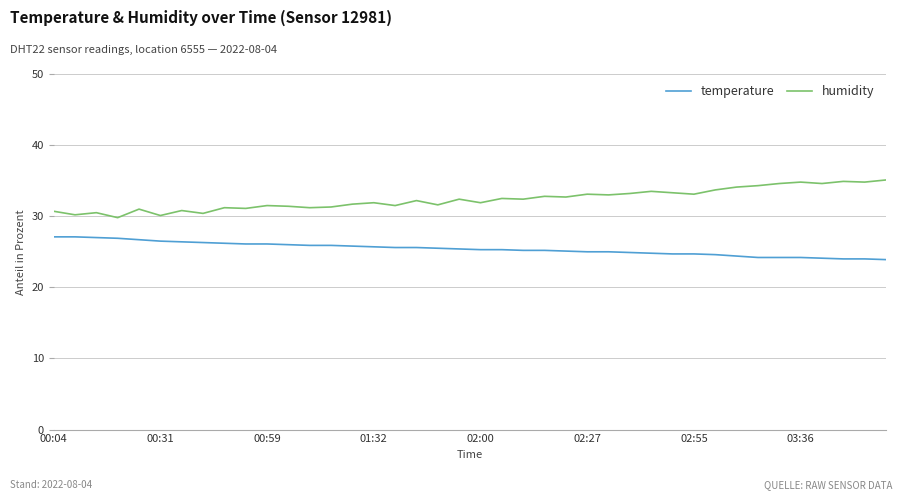

What is the maximum value shown in the chart?

35.1